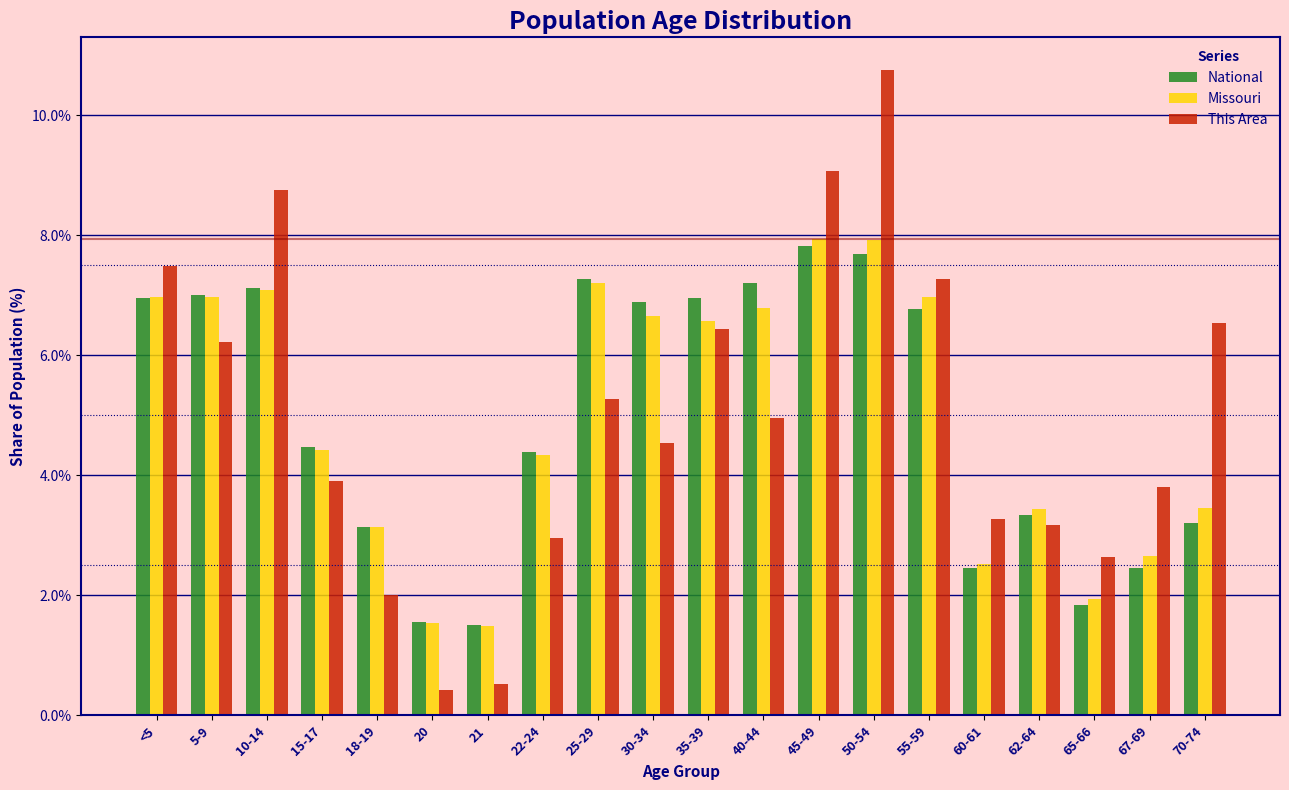

Which series has the largest range (max minus min)?

This Area